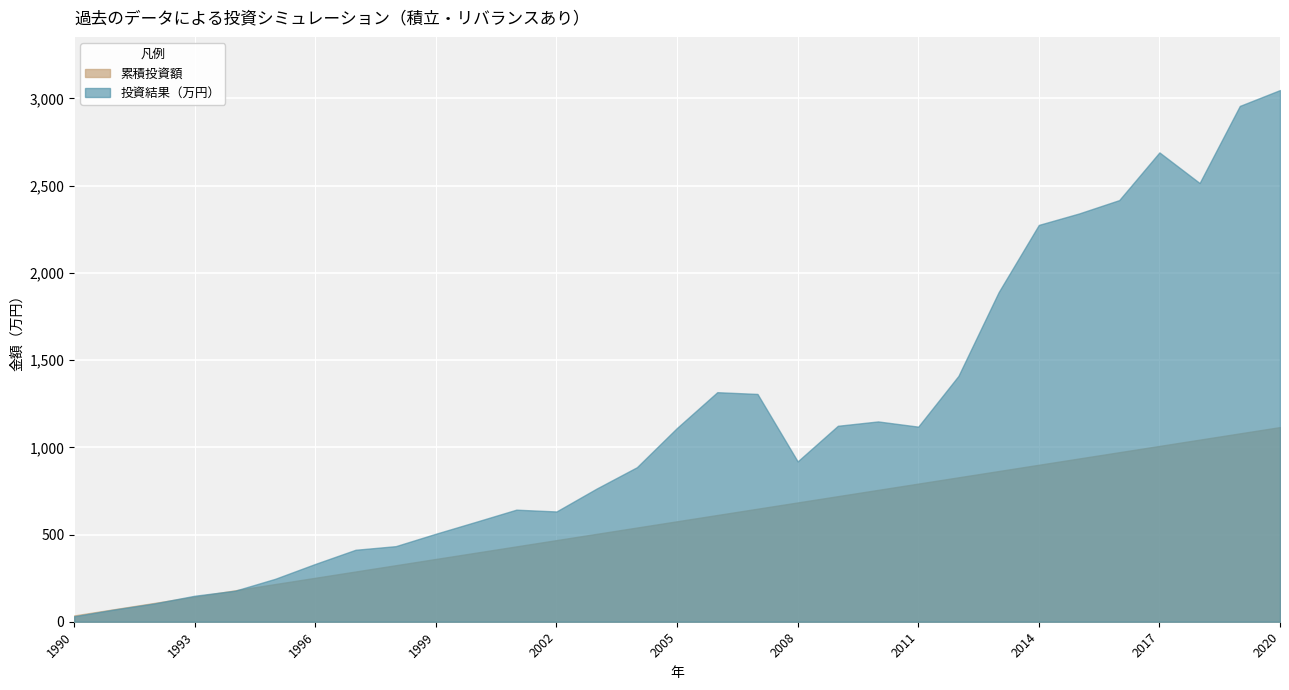

List the series in order of their peak value, highest first.

投資結果（万円）, 累積投資額